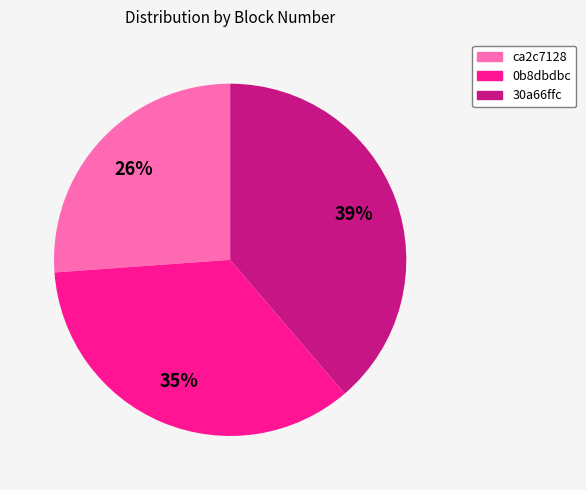

To the nearest percent, what is the difference between the largest and smallest slice percentages?

13%